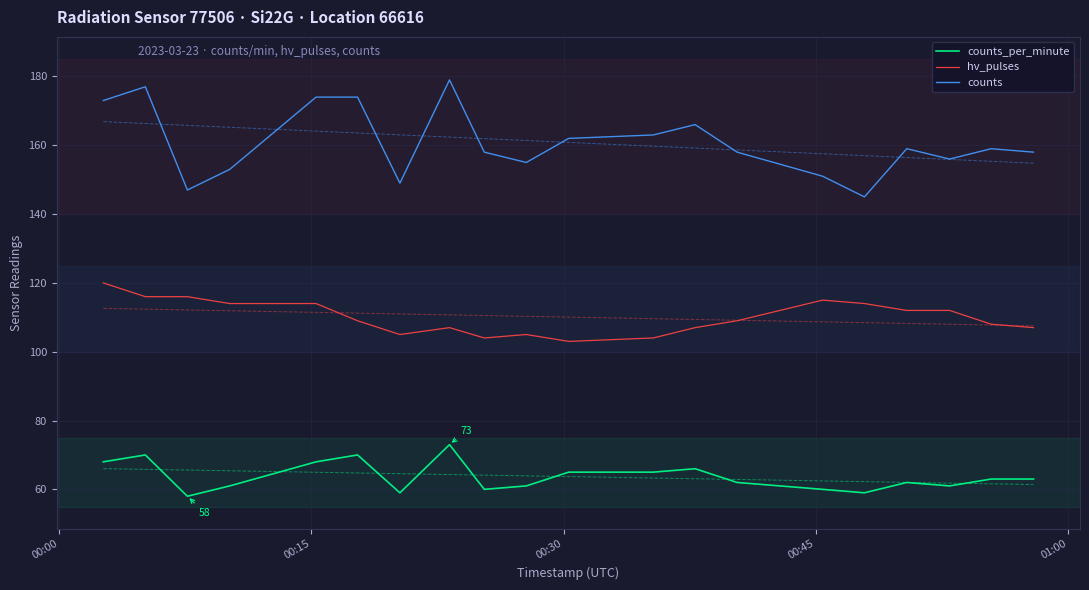

How many data points in counts are less than 159?

10